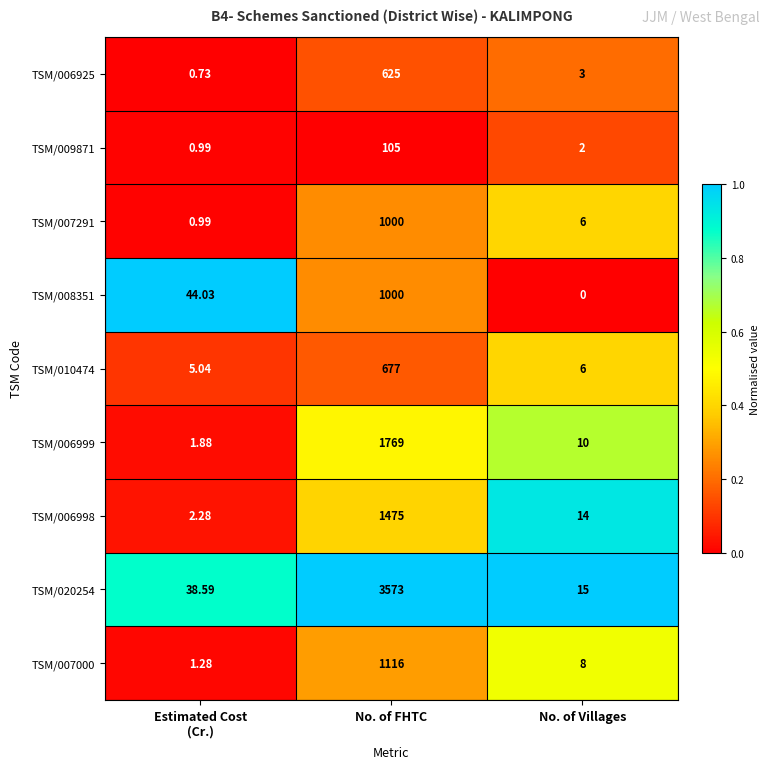

Which category has the lowest value across all series?

No. of Villages